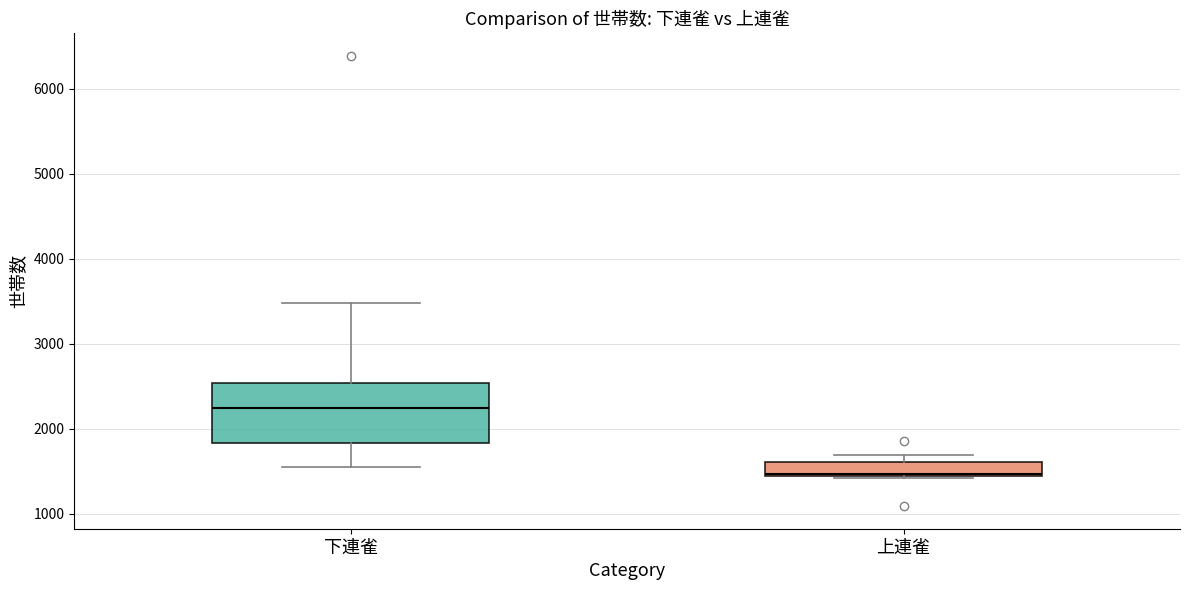

Reading left to right, transcribe this box plot: for each box, give where its median line is, the range the box spans, and where its two whiskers end, as read against the y-axis. The values are not printed on the chart, so give them approximately, as read against the axis.

下連雀: median 2200, box 1800 to 2500, whiskers 1600 to 3500
上連雀: median 1500, box 1400 to 1600, whiskers 1400 to 1700